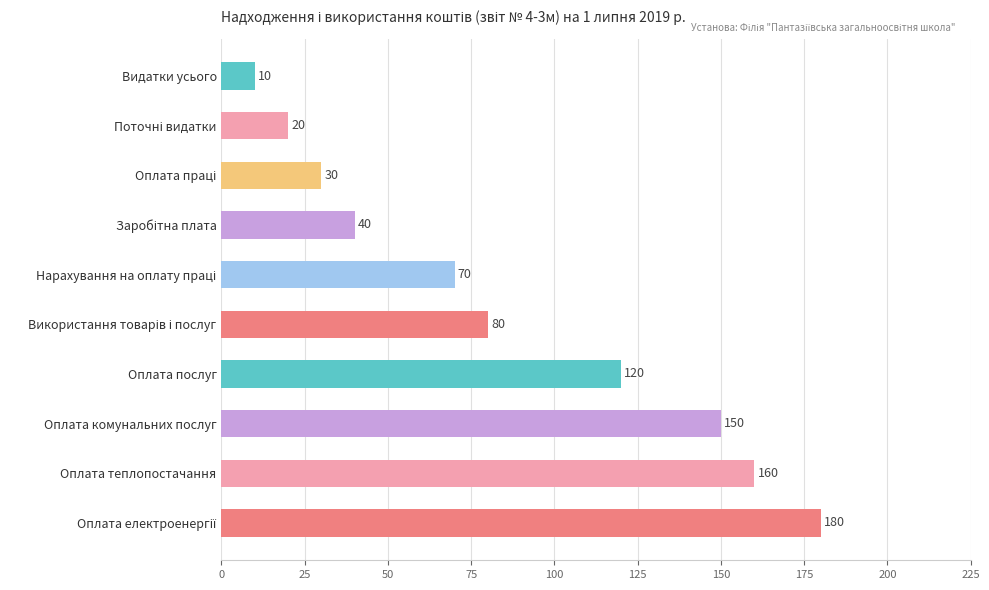

What is the difference between the maximum and minimum values?

170